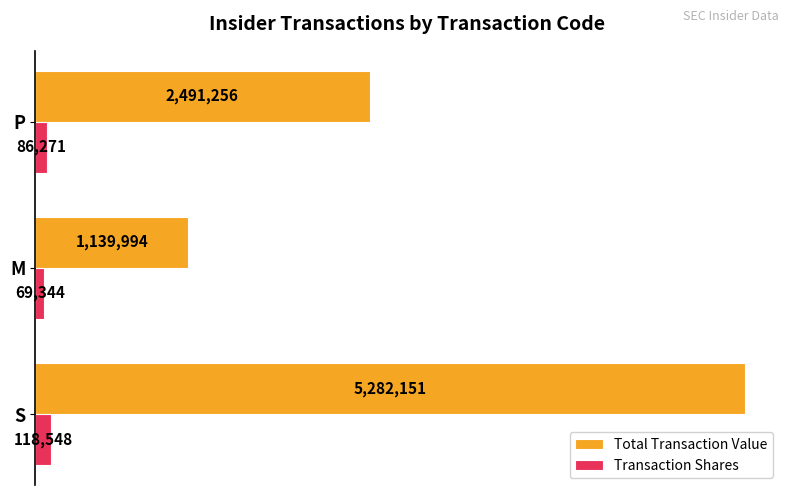

How many values in the Transaction Shares series are below 86271?

1